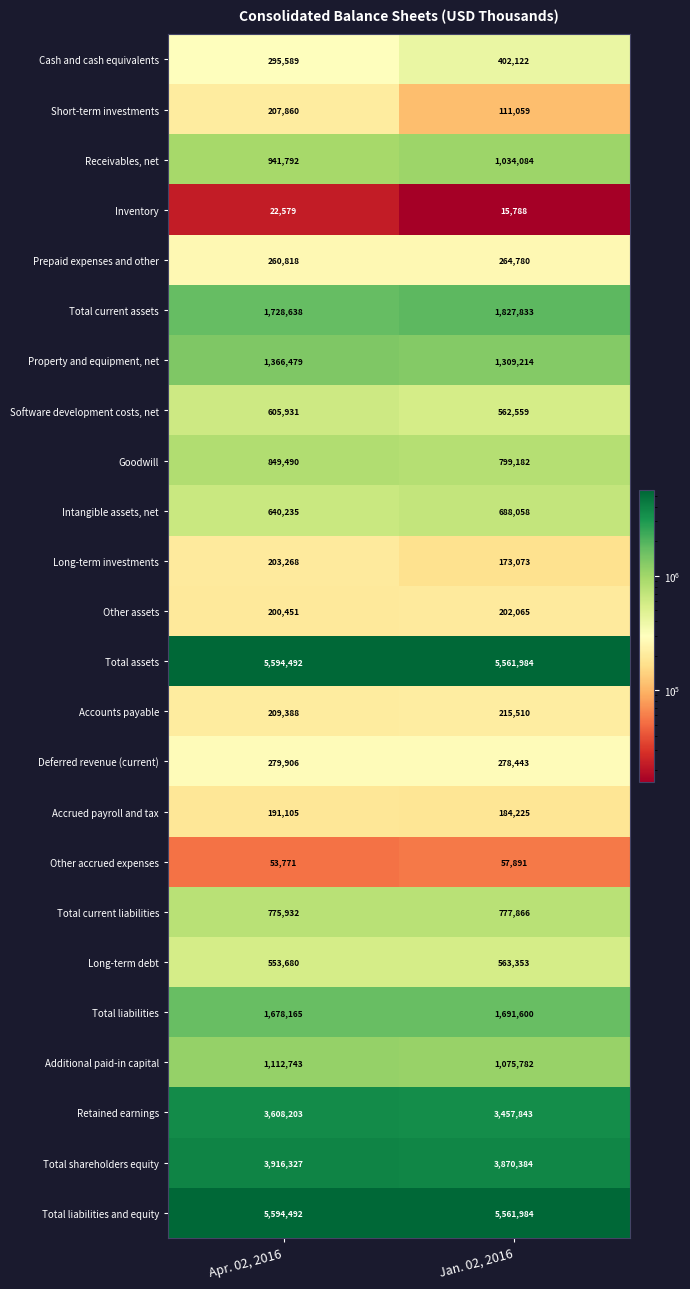

The Receivables, net series shows 941792 at Apr. 02, 2016. True or false?

True